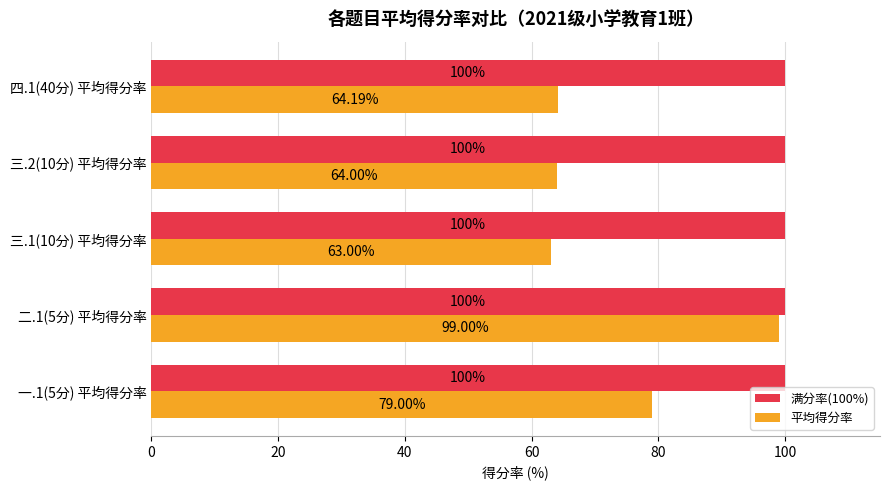

Rank the series by their average value, from highest to lowest.

满分率(100%), 平均得分率